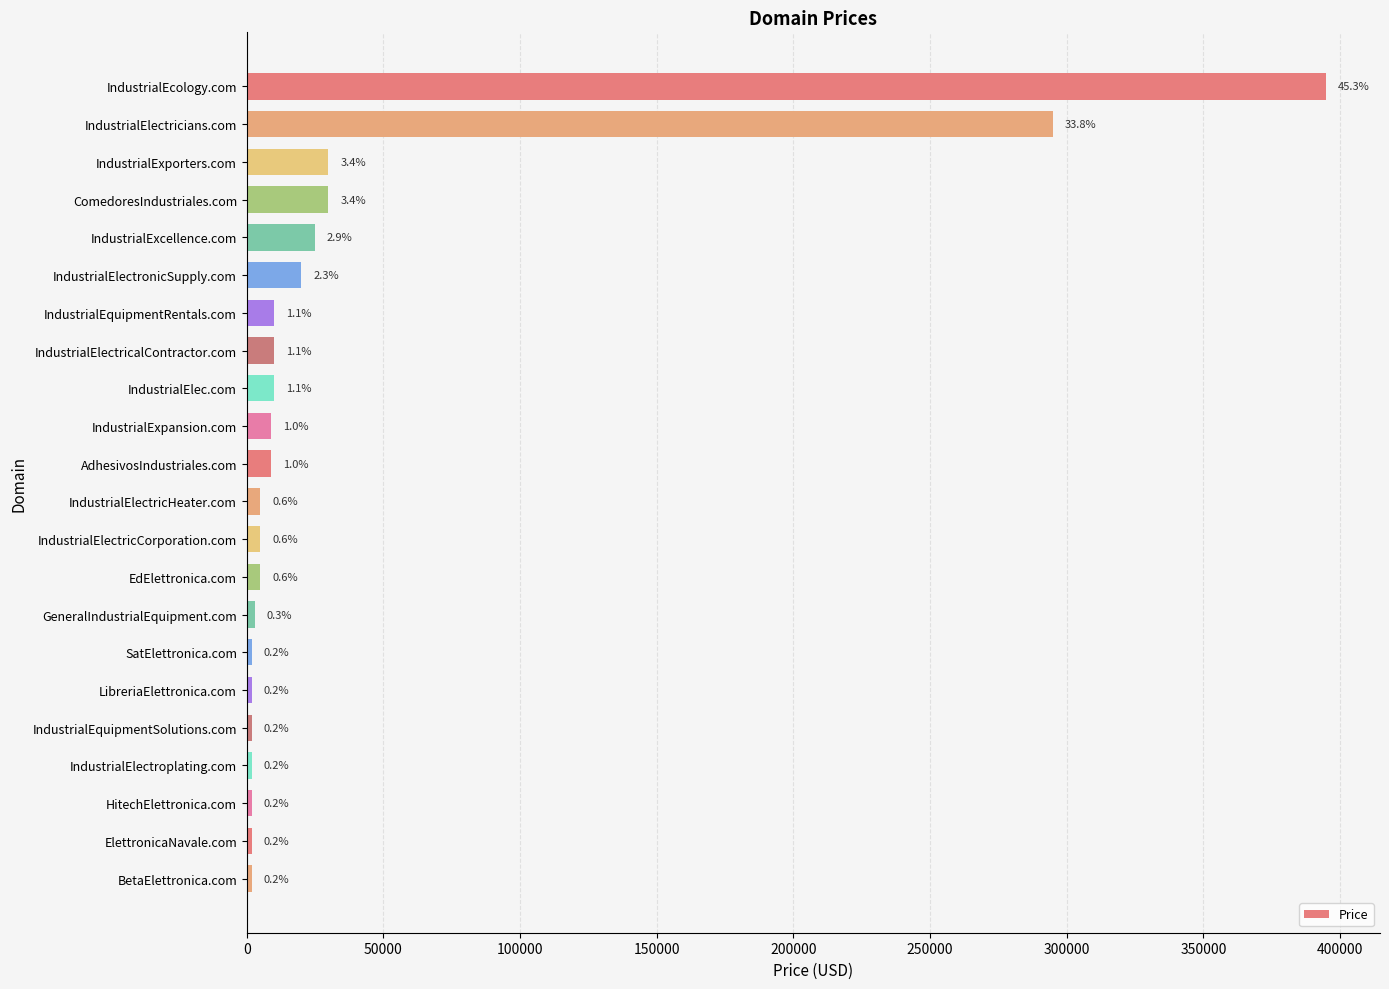

How many bars are there in total?

22